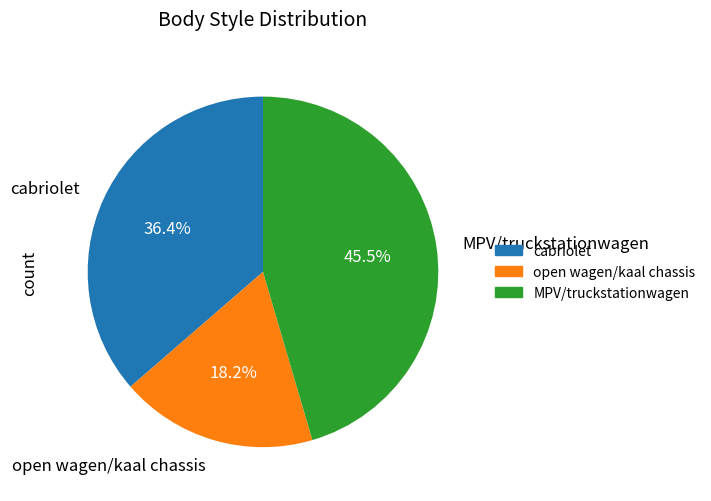

Is there any slice that represents more than half of the pie?

No